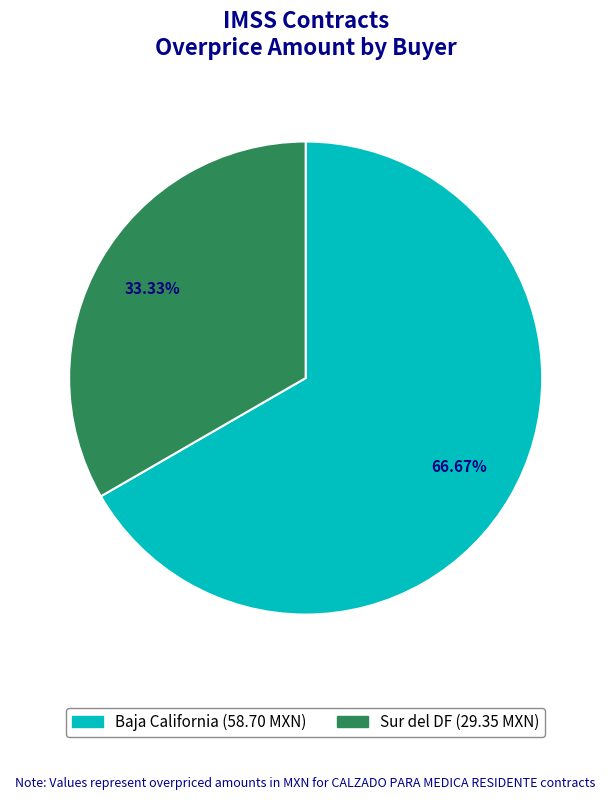

Count the number of slices in the pie.

2